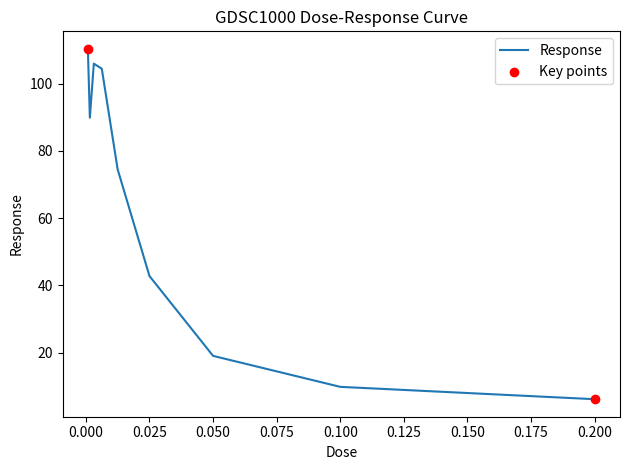

What is the maximum value shown in the chart?

110.4